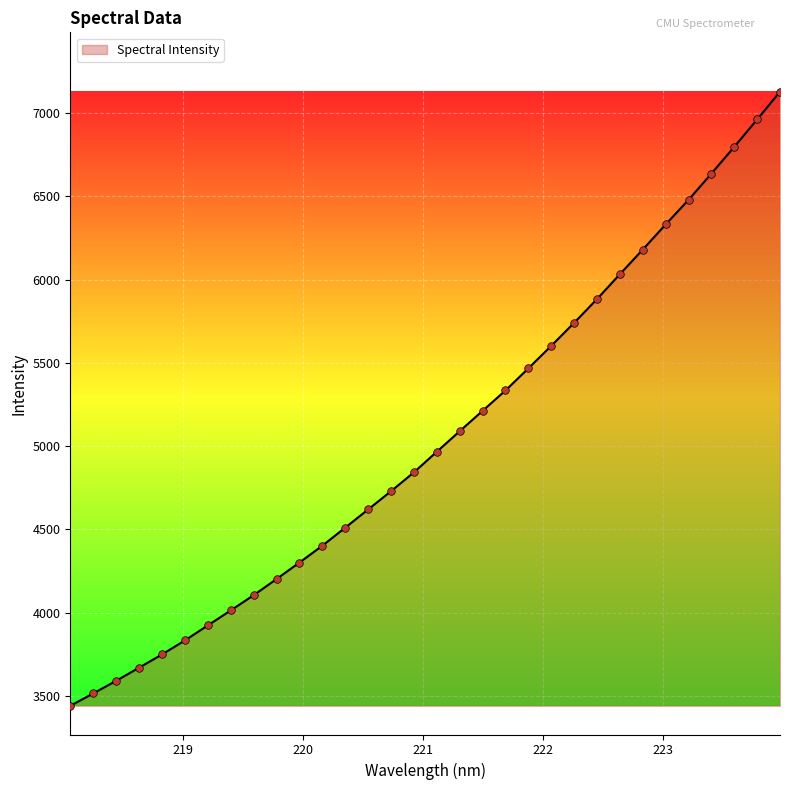

What is the greatest value displayed?

7128.0